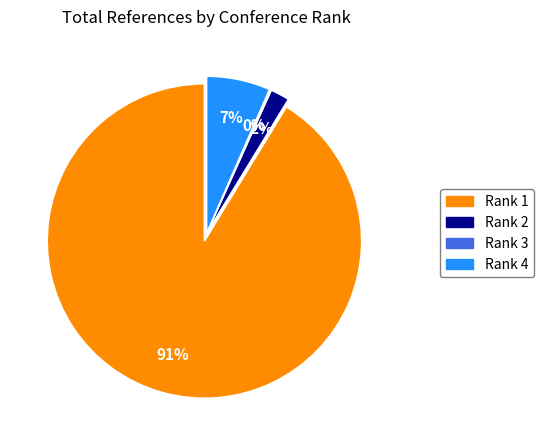

Combined, do Rank 4 and Rank 1 account for over 50%?

Yes